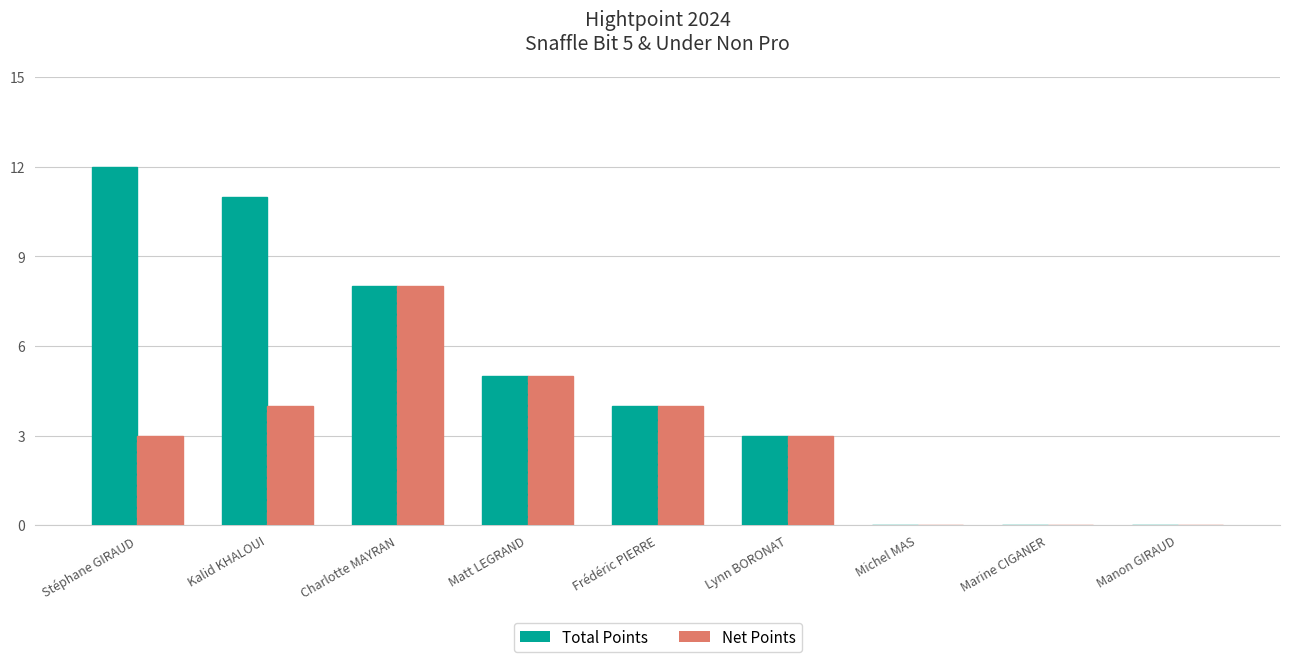

At which category is the sum across all series the highest?

Charlotte MAYRAN